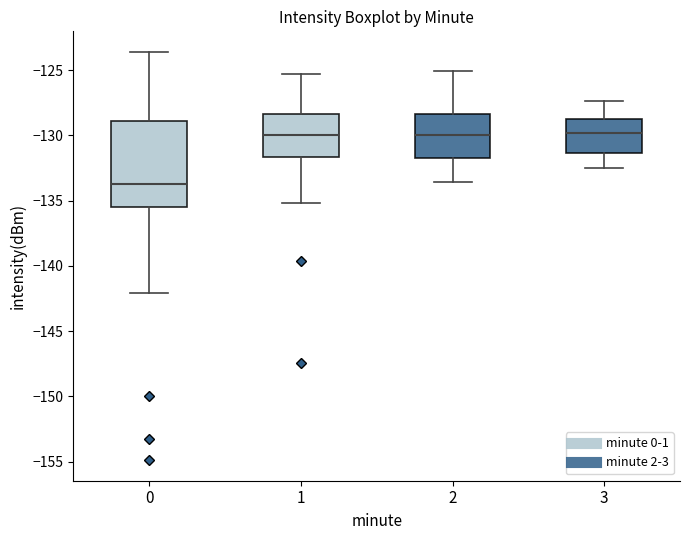

Reading left to right, read every box against the y-axis: the position of its median line, the range the box covers, and the ends of its whiskers. The values are not printed on the chart, so give them approximately, as read against the axis.

0: median -133.5, box -135.5 to -129.0, whiskers -142.0 to -123.5
1: median -130.0, box -131.5 to -128.5, whiskers -135.0 to -125.5
2: median -130.0, box -131.5 to -128.5, whiskers -133.5 to -125.0
3: median -130.0, box -131.5 to -128.5, whiskers -132.5 to -127.5